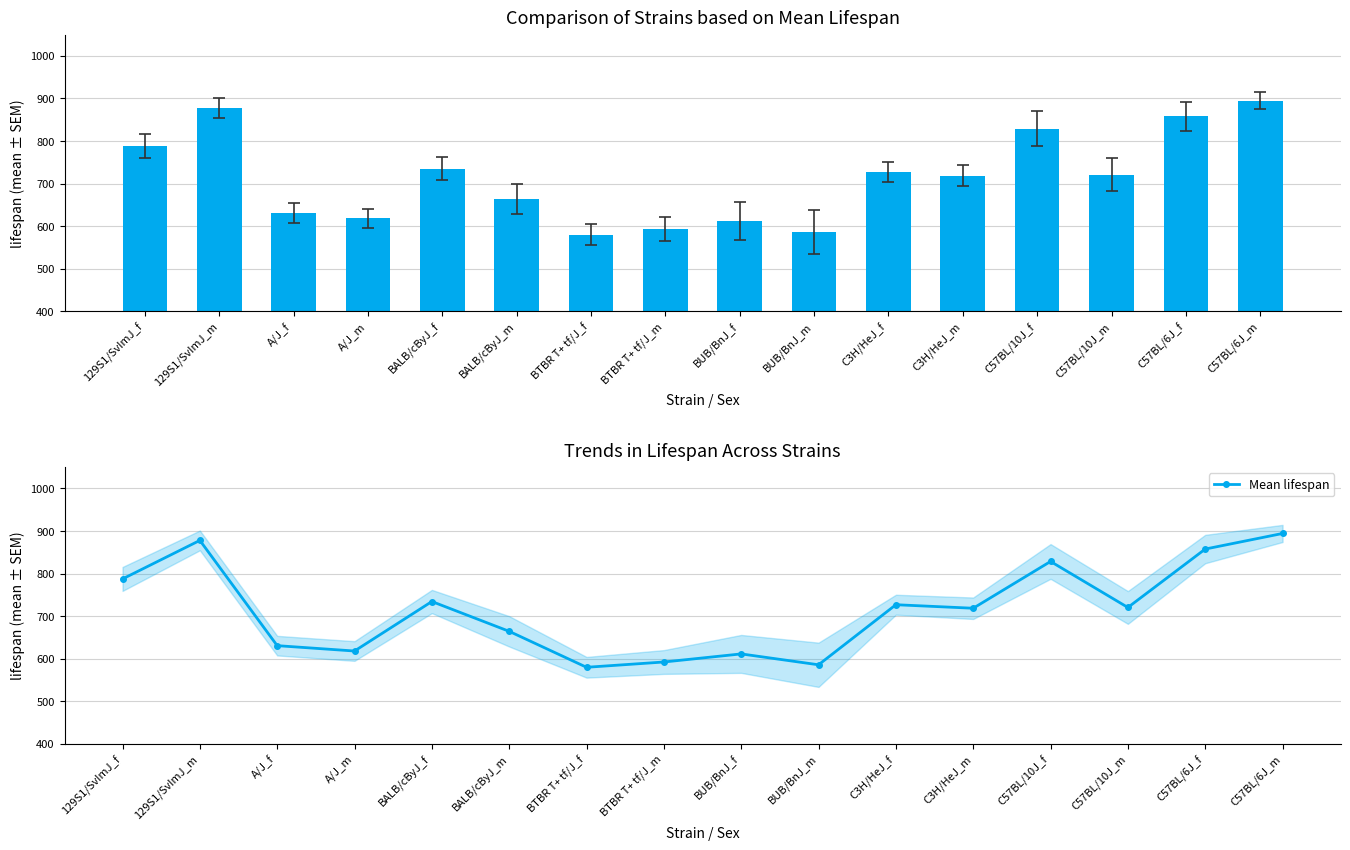

Which category has the lowest value across all series?

BTBR T+ tf/J_f